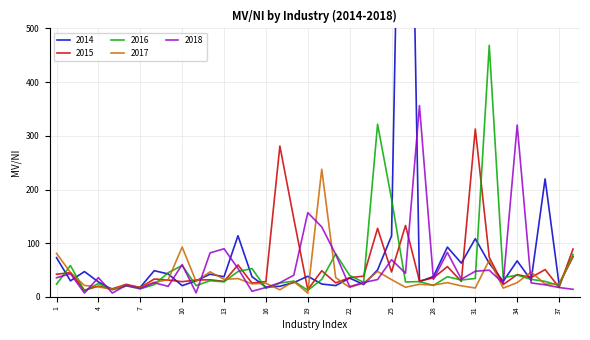

What is the difference between the maximum and minimum values in the 2018 series?

349.2